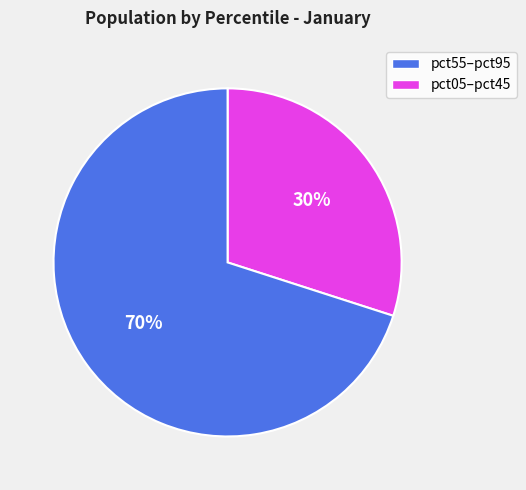

Is there any slice that represents more than half of the pie?

Yes